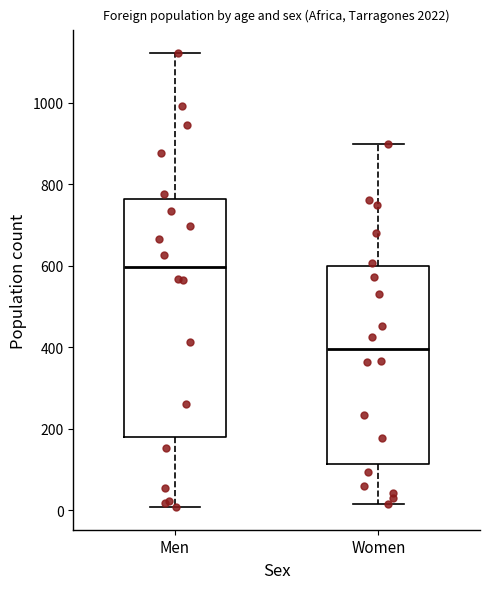

Which box is the tallest, from its lower edge to its upper edge?

Men